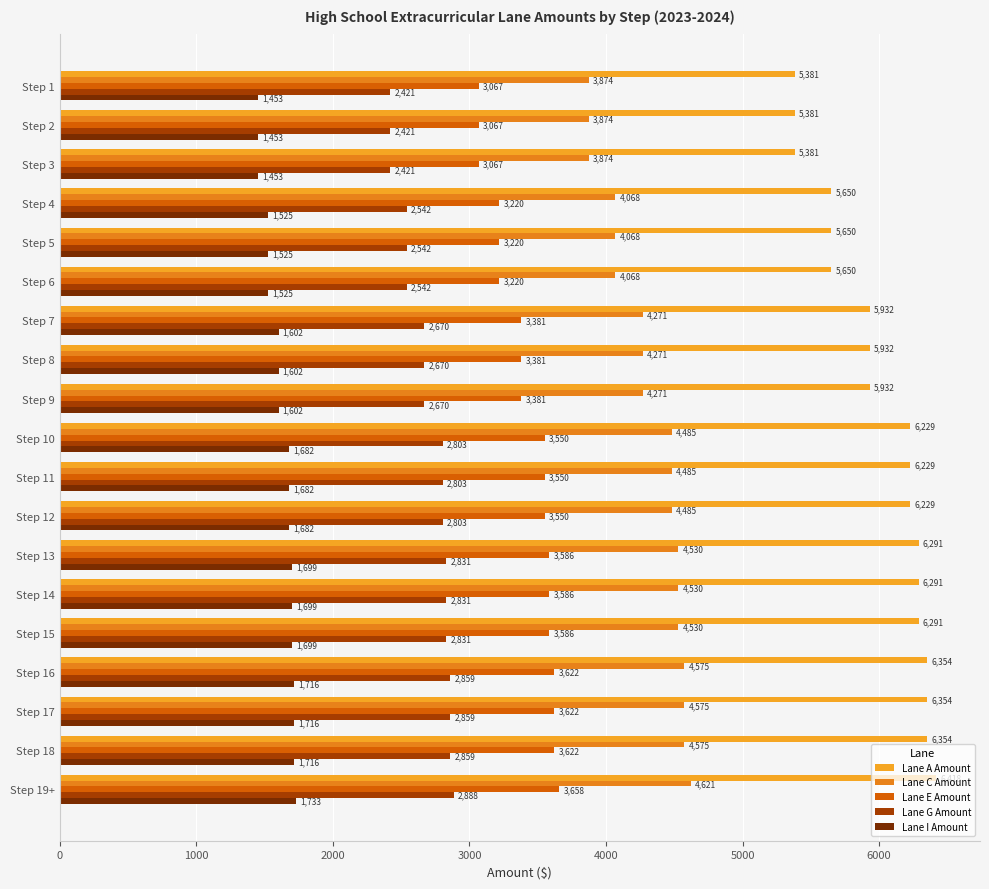

How many data points in Lane E Amount are less than 3550?

9